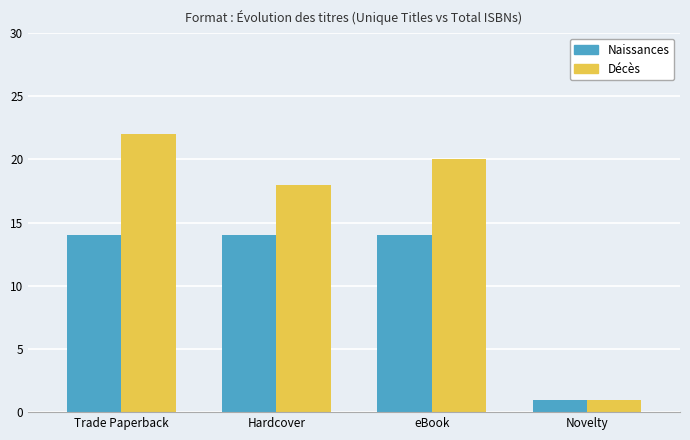

Reading left to right, transcribe all the data shown in this chart.

Naissances: 14	14	14	1
Décès: 22	18	20	1